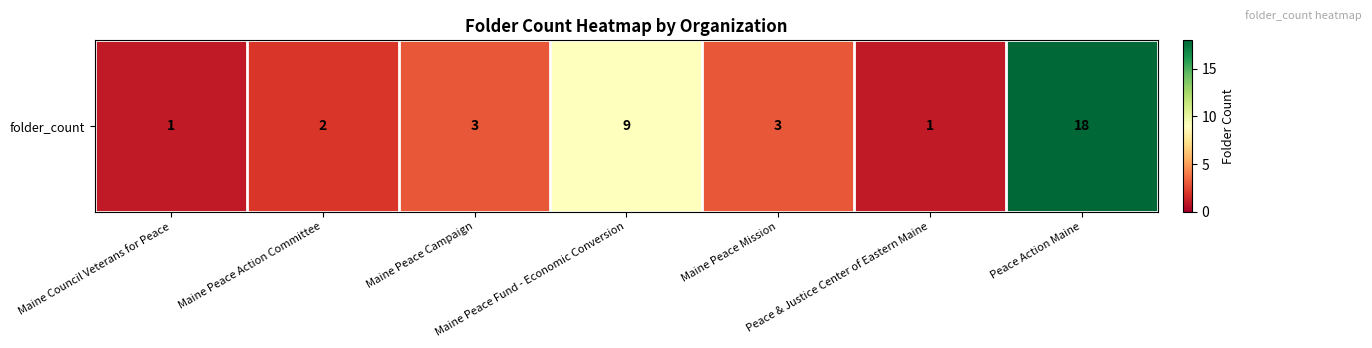

Between Maine Peace Fund - Economic Conversion and Maine Peace Mission, which is larger?

Maine Peace Fund - Economic Conversion